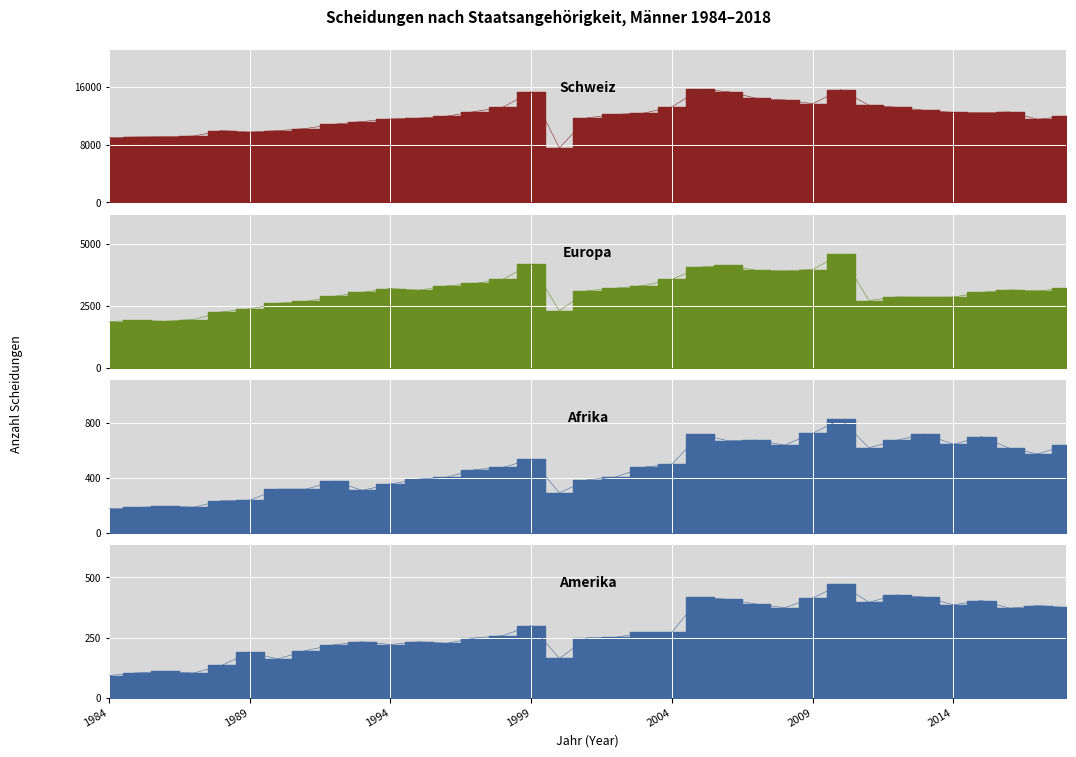

Where is the first local maximum for Europa?

1985